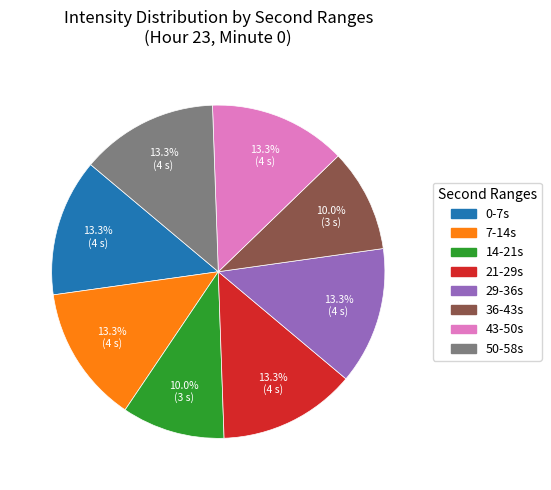

Is there a majority slice in this chart?

No